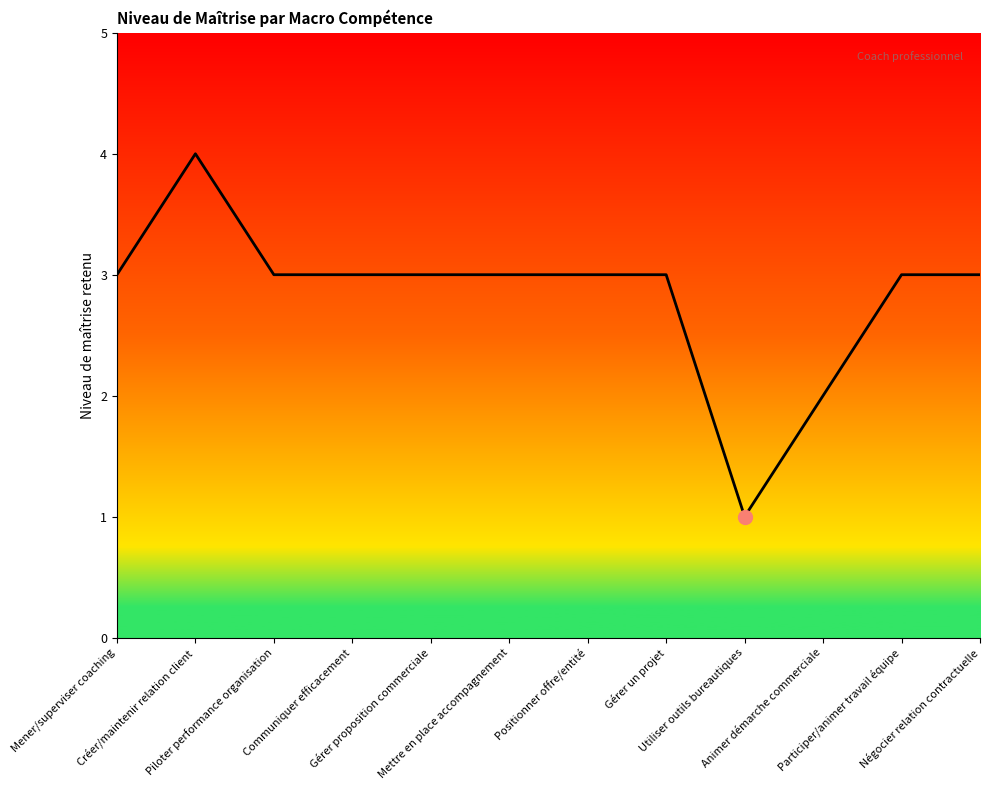

Approximately how many times larger is the value at Positionner offre/entité compared to Mener/superviser coaching?

1.0